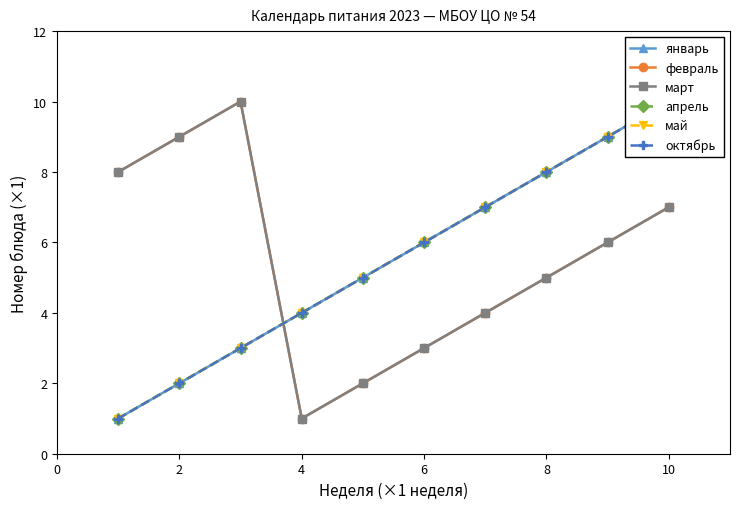

The май series shows 4 at 4. True or false?

False